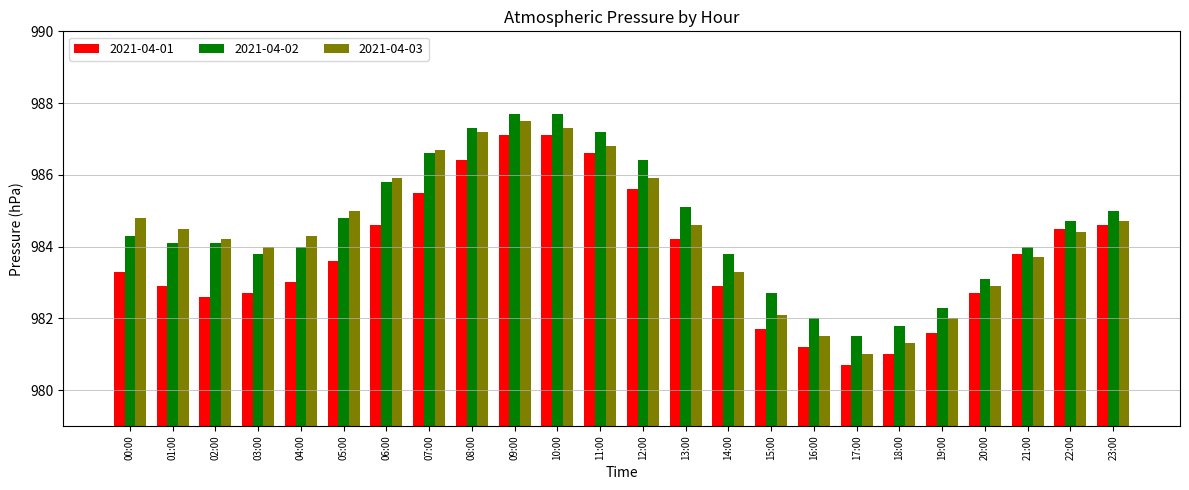

Reading left to right, what are all the values shown in this chart?

2021-04-01: 00:00=983.3	01:00=982.9	02:00=982.6	03:00=982.7	04:00=983.0	05:00=983.6	06:00=984.6	07:00=985.5	08:00=986.4	09:00=987.1	10:00=987.1	11:00=986.6	12:00=985.6	13:00=984.2	14:00=982.9	15:00=981.7	16:00=981.2	17:00=980.7	18:00=981.0	19:00=981.6	20:00=982.7	21:00=983.8	22:00=984.5	23:00=984.6
2021-04-02: 00:00=984.3	01:00=984.1	02:00=984.1	03:00=983.8	04:00=984.0	05:00=984.8	06:00=985.8	07:00=986.6	08:00=987.3	09:00=987.7	10:00=987.7	11:00=987.2	12:00=986.4	13:00=985.1	14:00=983.8	15:00=982.7	16:00=982.0	17:00=981.5	18:00=981.8	19:00=982.3	20:00=983.1	21:00=984.0	22:00=984.7	23:00=985.0
2021-04-03: 00:00=984.8	01:00=984.5	02:00=984.2	03:00=984.0	04:00=984.3	05:00=985.0	06:00=985.9	07:00=986.7	08:00=987.2	09:00=987.5	10:00=987.3	11:00=986.8	12:00=985.9	13:00=984.6	14:00=983.3	15:00=982.1	16:00=981.5	17:00=981.0	18:00=981.3	19:00=982.0	20:00=982.9	21:00=983.7	22:00=984.4	23:00=984.7